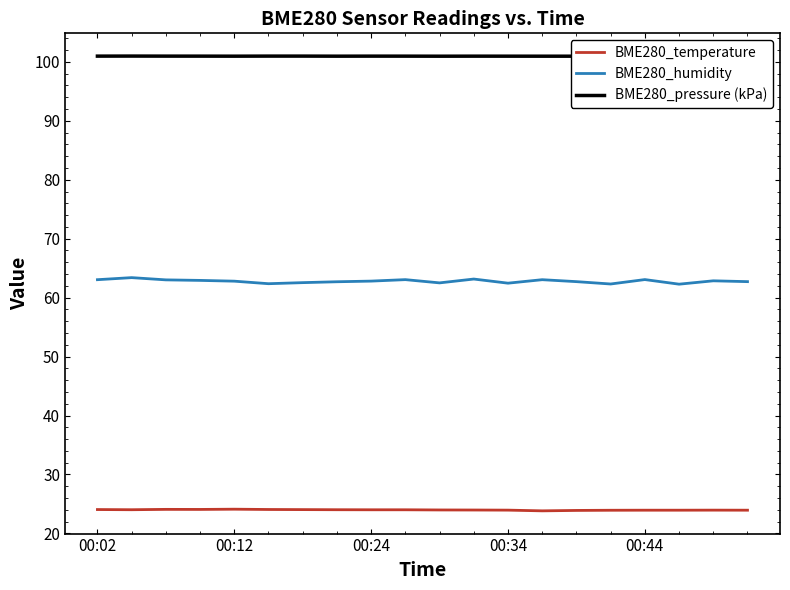

What are all the series names shown in the legend?

BME280_temperature, BME280_humidity, BME280_pressure (kPa)